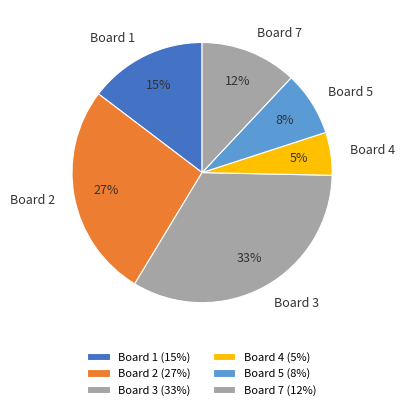

What is the largest slice in the pie chart?

Board 3